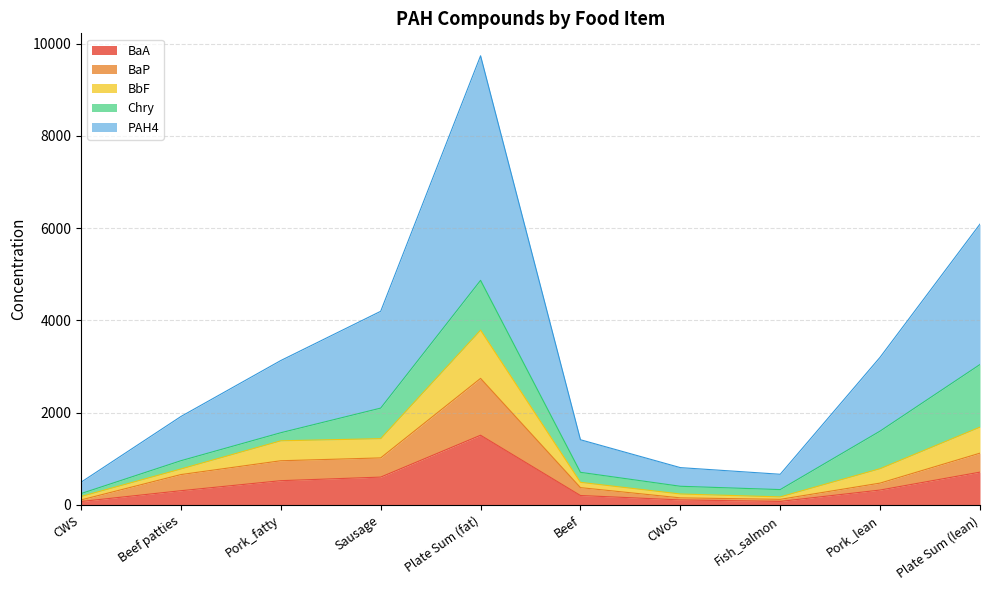

Which series changed the most between Beef patties and Plate Sum (lean)?

PAH4